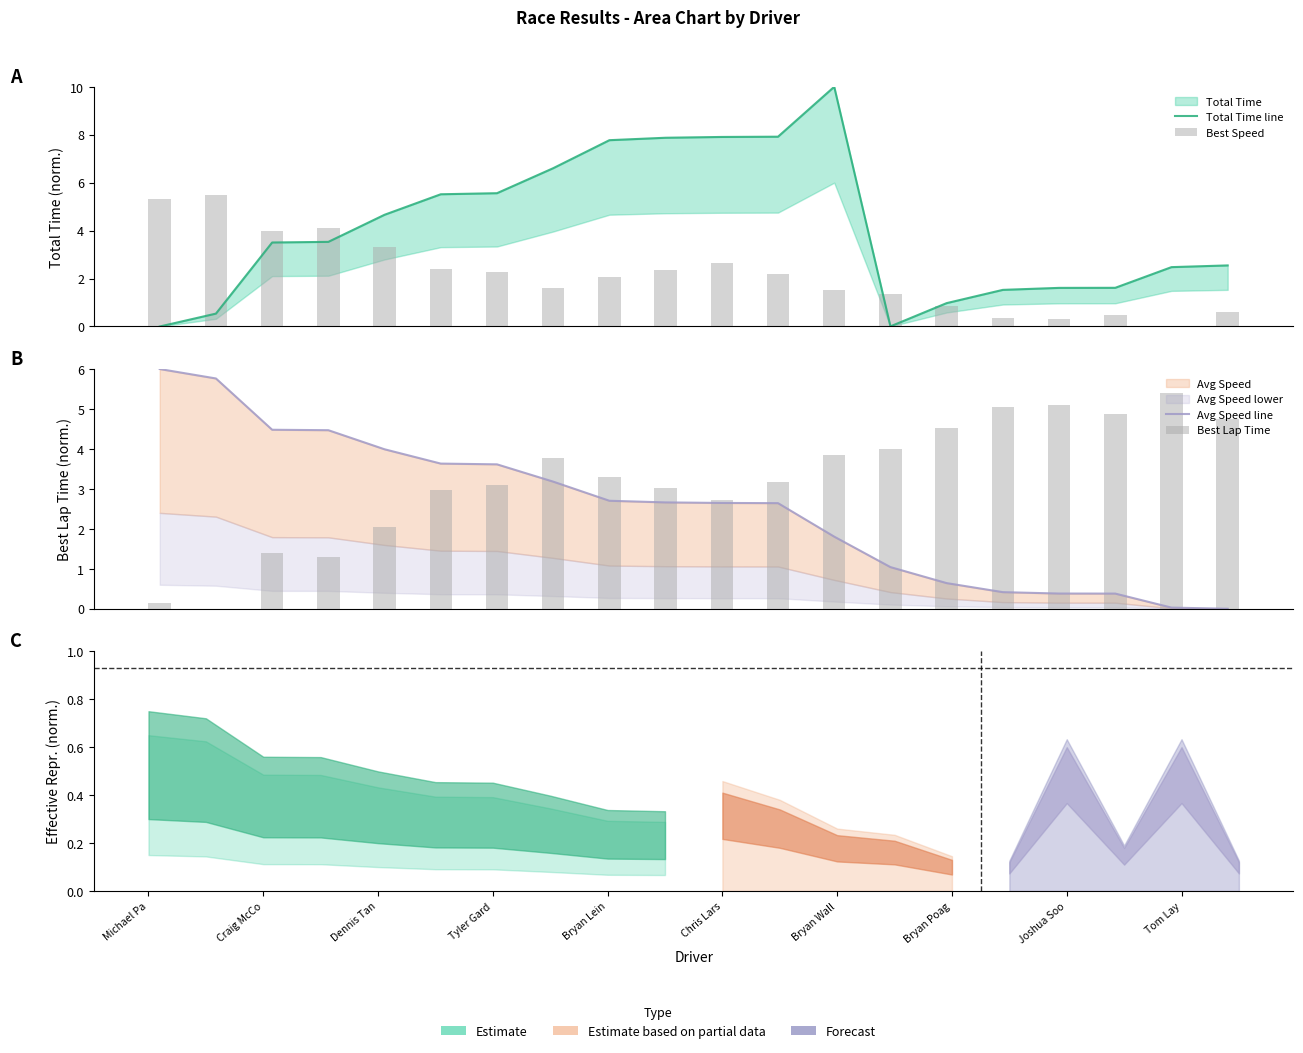

Is it true that Total Time line equals 1.5 at Tyler Gard?

False